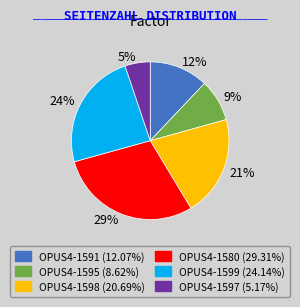

Which slice is the smallest?

OPUS4-1597